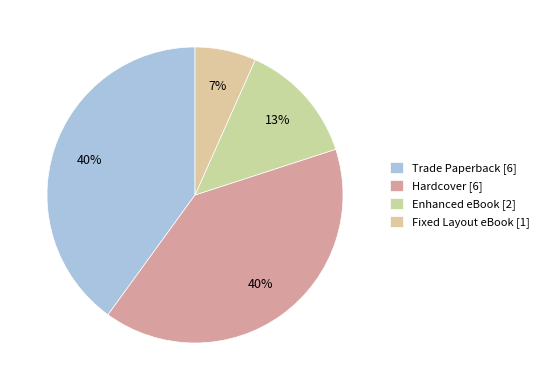

The Enhanced eBook slice represents 4% of the pie. True or false?

False